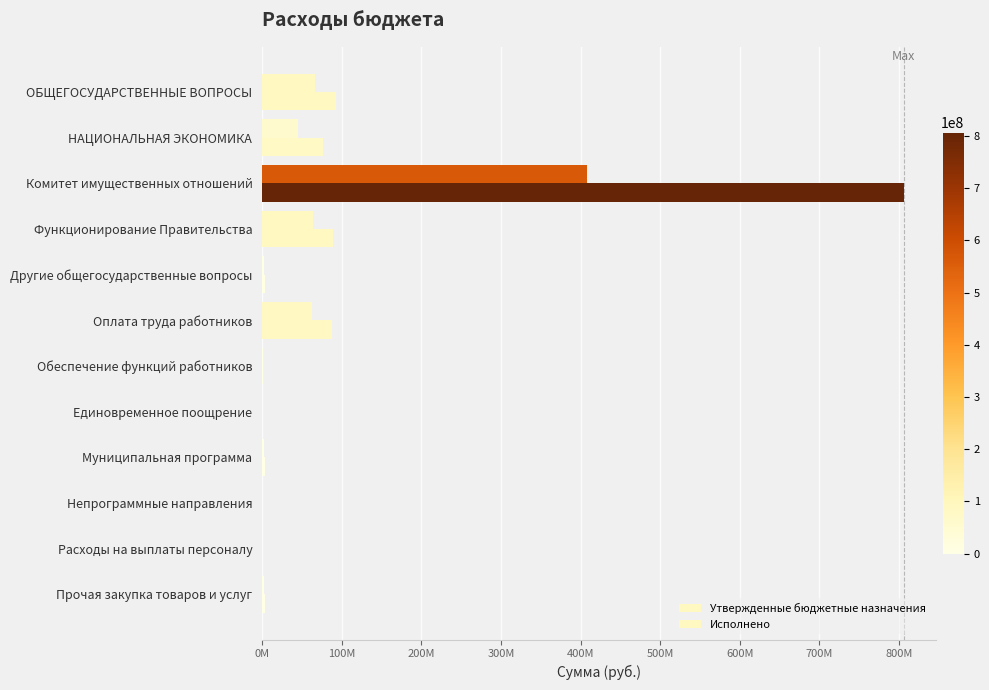

List the series in order of their peak value, lowest first.

Исполнено, Утвержденные бюджетные назначения